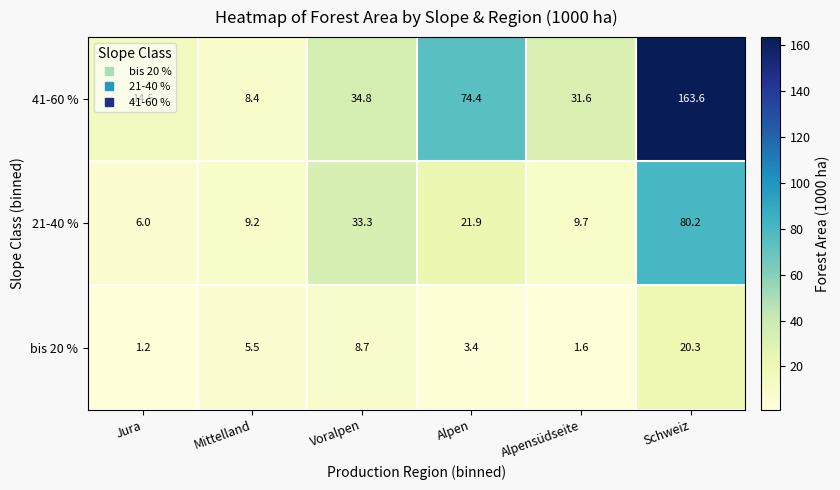

What is the average value of the 41-60 % series?

54.6